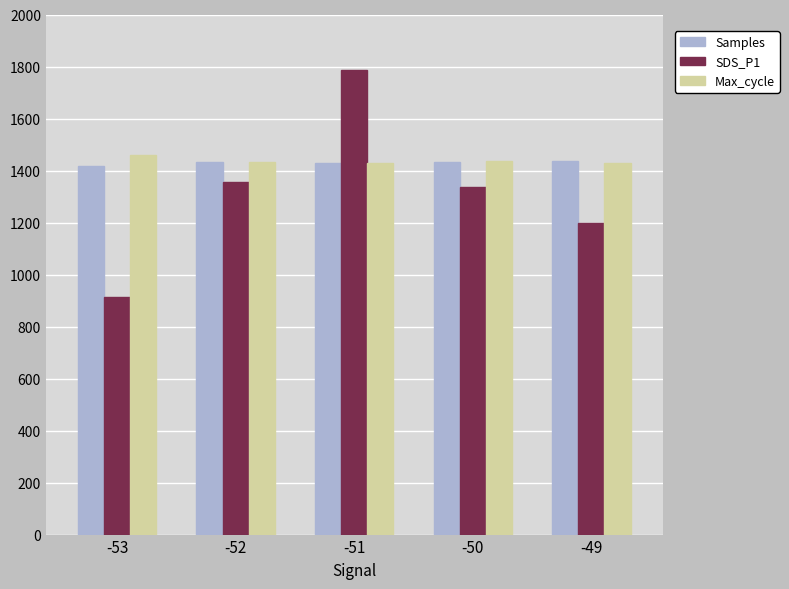

Which category has the lowest value across all series?

-53